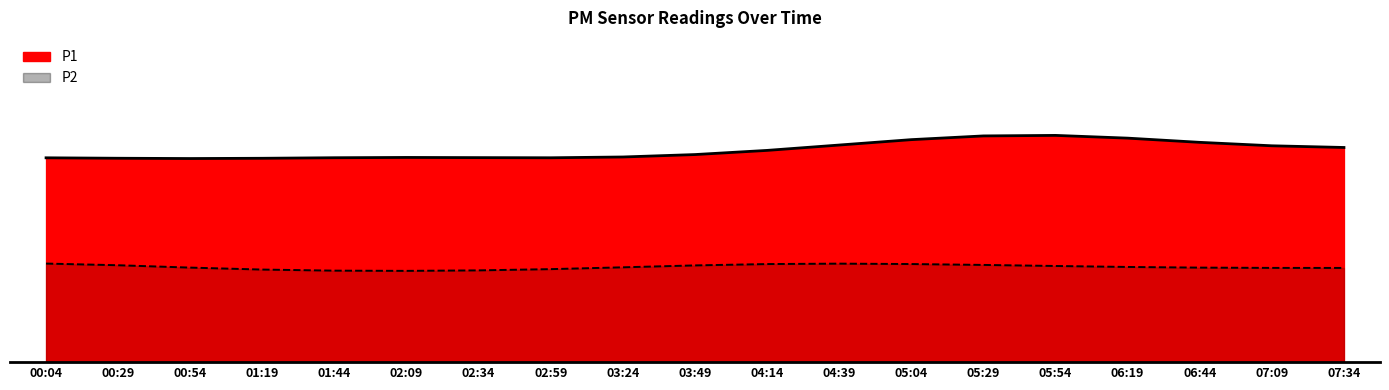

What is the label of the 12th point from the right?

02:59